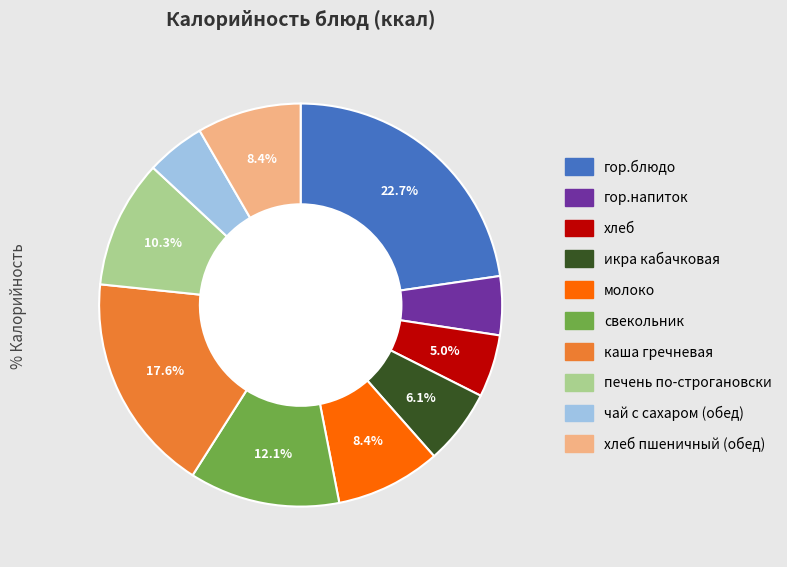

Is there any slice that represents more than half of the pie?

No